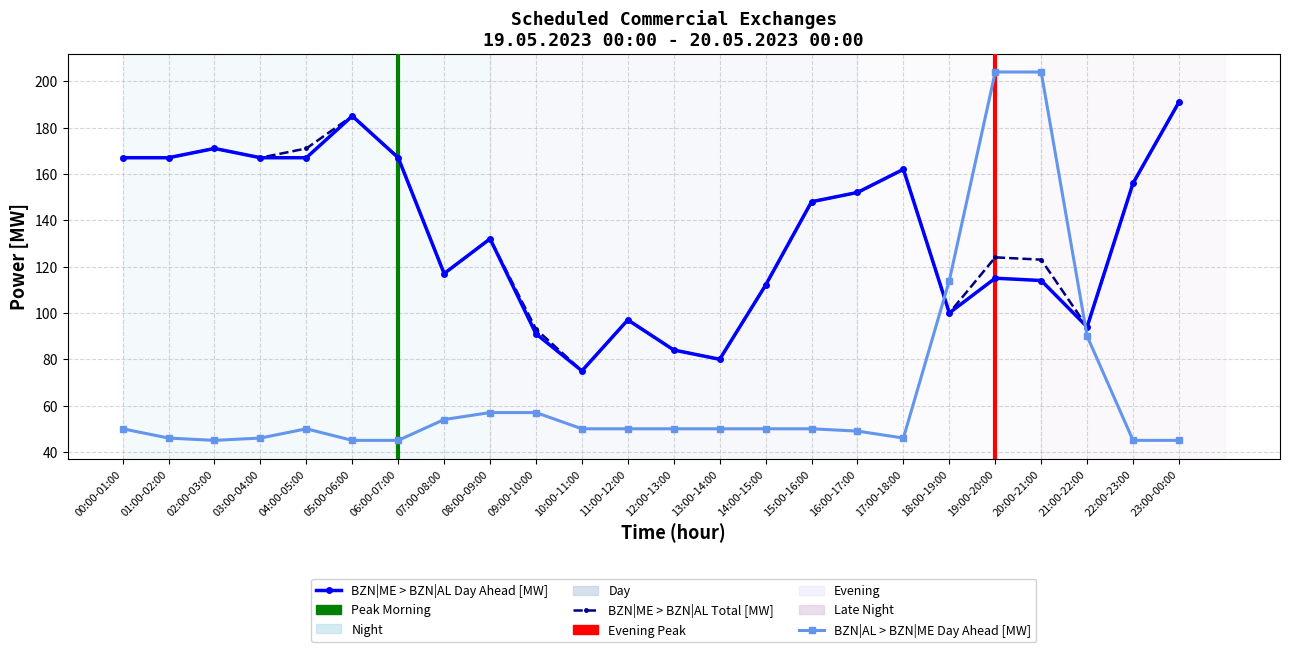

What is the sum of the BZN|ME > BZN|AL Day Ahead [MW] values at 04:00-05:00 and 12:00-13:00?

251